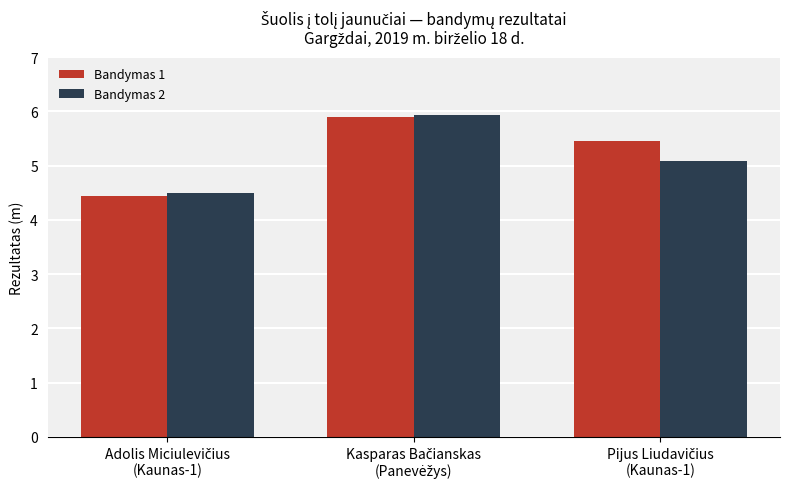

What is the sum of all Bandymas 2 values?

15.5